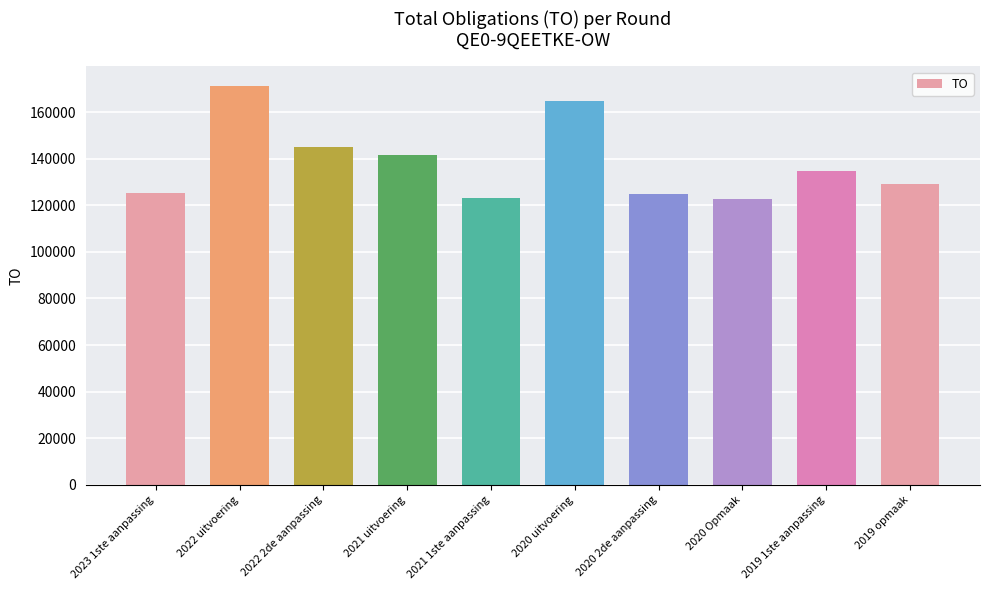

Is it true that the value at 2022 uitvoering is 171094?

True